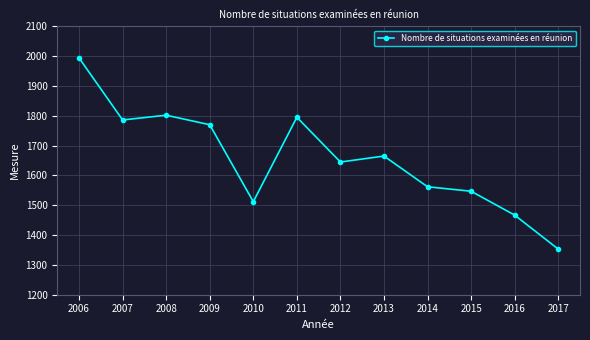

How many lines are shown in the chart?

1